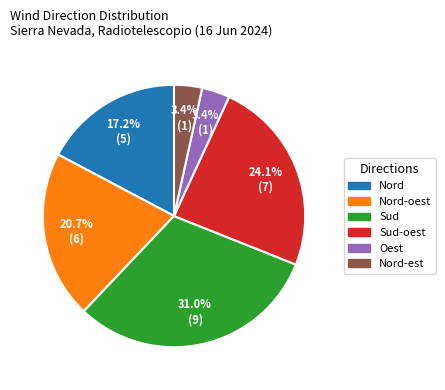

Is there a majority slice in this chart?

No